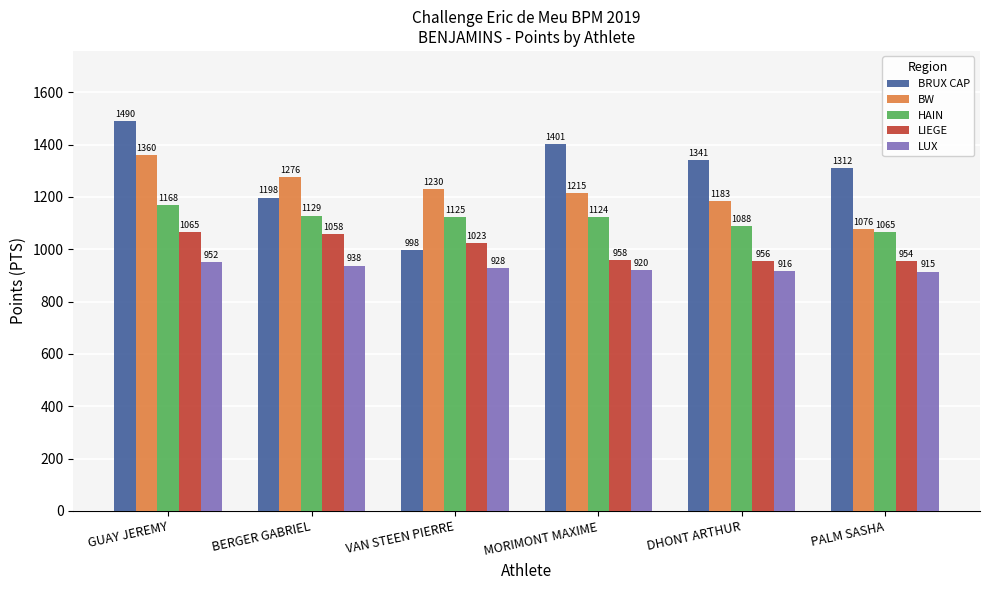

Count the BW values in the range 1183 to 1276.

4